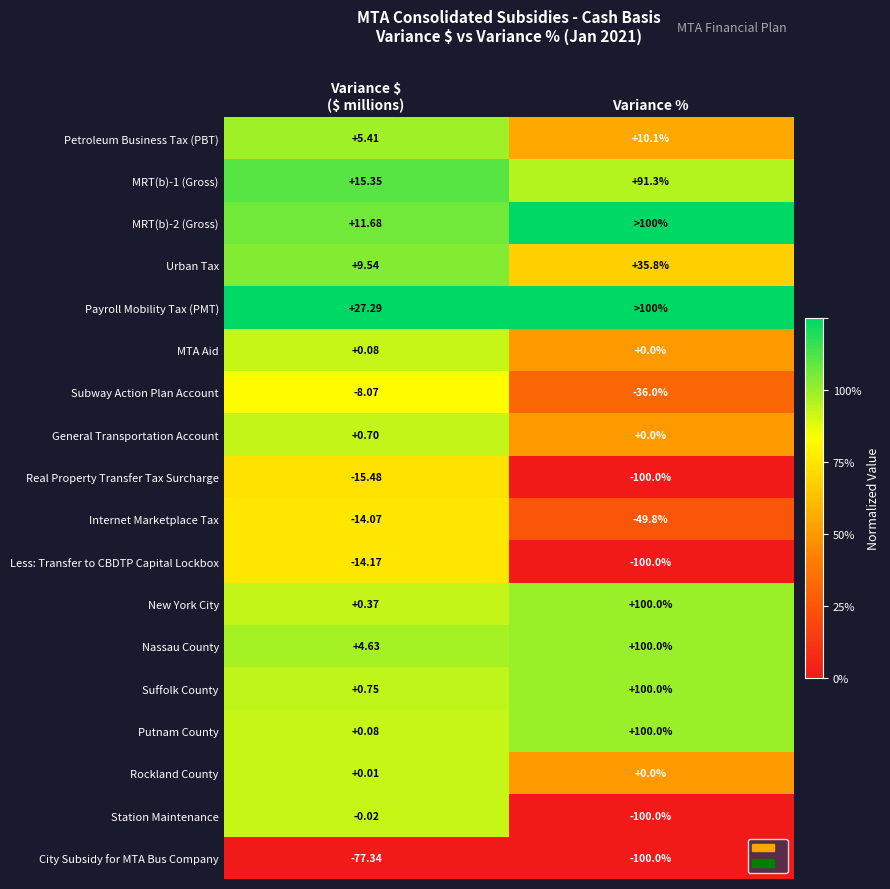

What is the maximum value shown in the chart?

1.0